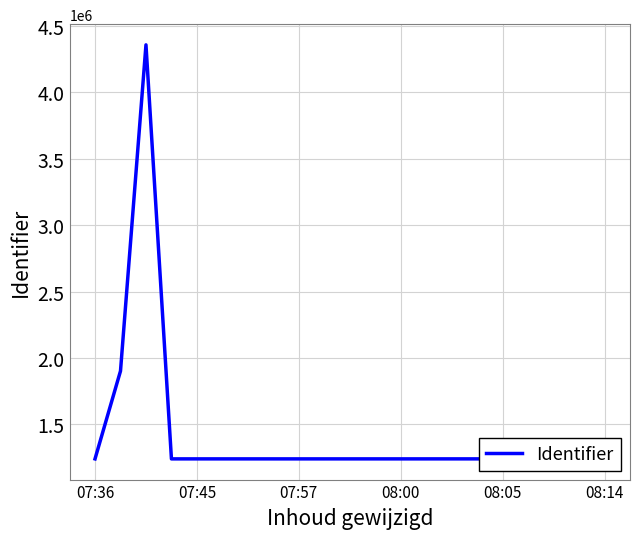

What is the smallest value displayed?

1240893